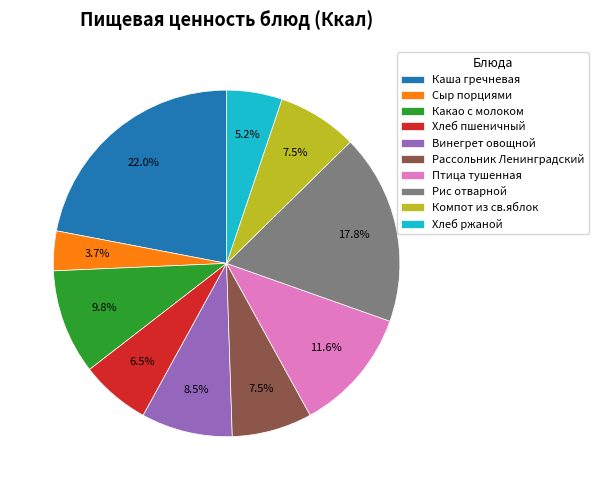

Which category has the smallest portion of the pie?

Сыр порциями